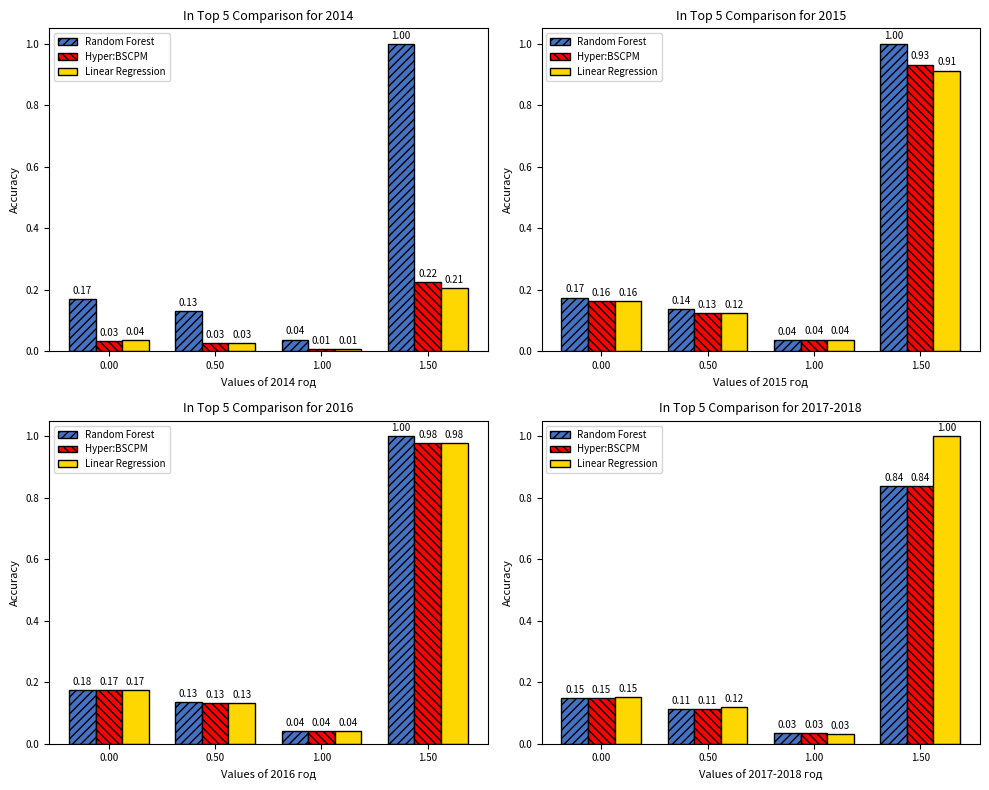

What position from the right is 1.50?

1